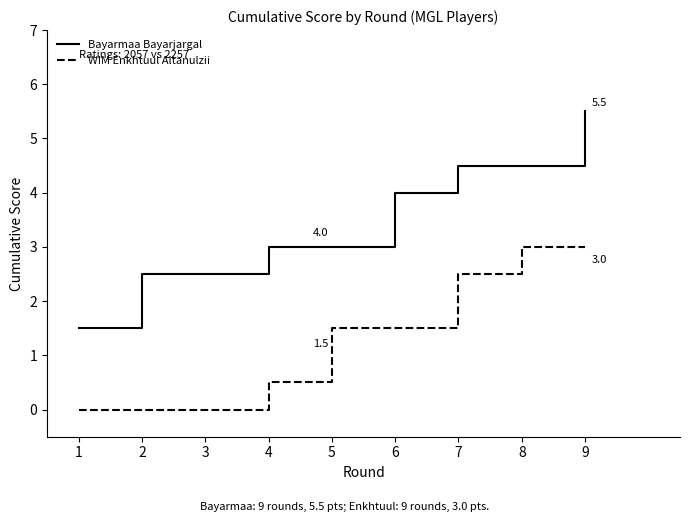

Reading left to right, list all the values displayed in this chart.

Bayarmaa Bayarjargal: 1=1.5	2=2.5	3=2.5	4=3.0	5=3.0	6=4.0	7=4.5	8=4.5	9=5.5
WIM Enkhtuul Altanulzii: 1=0.0	2=0.0	3=0.0	4=0.5	5=1.5	6=1.5	7=2.5	8=3.0	9=3.0